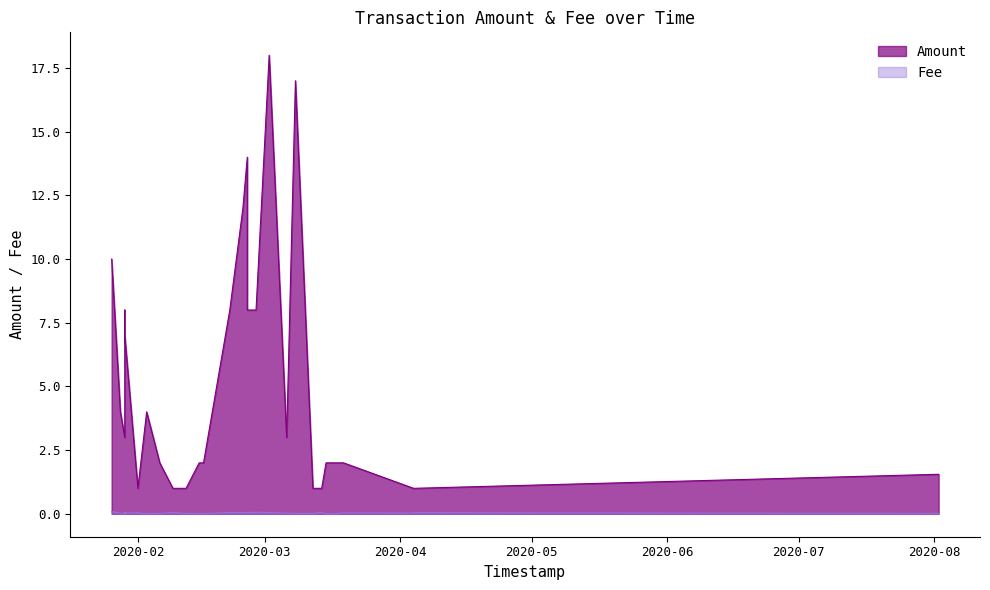

True or false: Amount and Fee intersect in this chart.

False